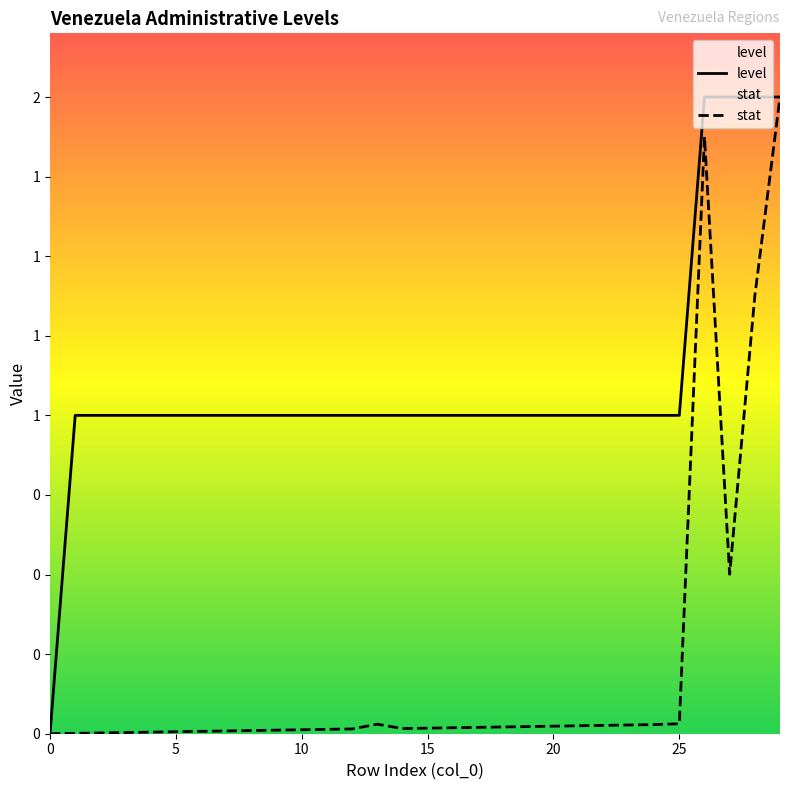

Reading left to right, what are all the values shown in this chart?

level: 0=0.0	1=1.0	2=1.0	3=1.0	4=1.0	5=1.0	6=1.0	7=1.0	8=1.0	9=1.0	10=1.0	11=1.0	12=1.0	13=1.0	14=1.0	15=1.0	16=1.0	17=1.0	18=1.0	19=1.0	20=1.0	21=1.0	22=1.0	23=1.0	24=1.0	25=1.0	26=2.0	27=2.0	28=2.0	29=2.0
stat: 0=0.0	1=0.0	2=0.0	3=0.0	4=0.0	5=0.0	6=0.0	7=0.0	8=0.0	9=0.0	10=0.0	11=0.0	12=0.0	13=0.0	14=0.0	15=0.0	16=0.0	17=0.0	18=0.0	19=0.0	20=0.0	21=0.0	22=0.0	23=0.0	24=0.0	25=0.0	26=1.9	27=0.5	28=1.4	29=2.0